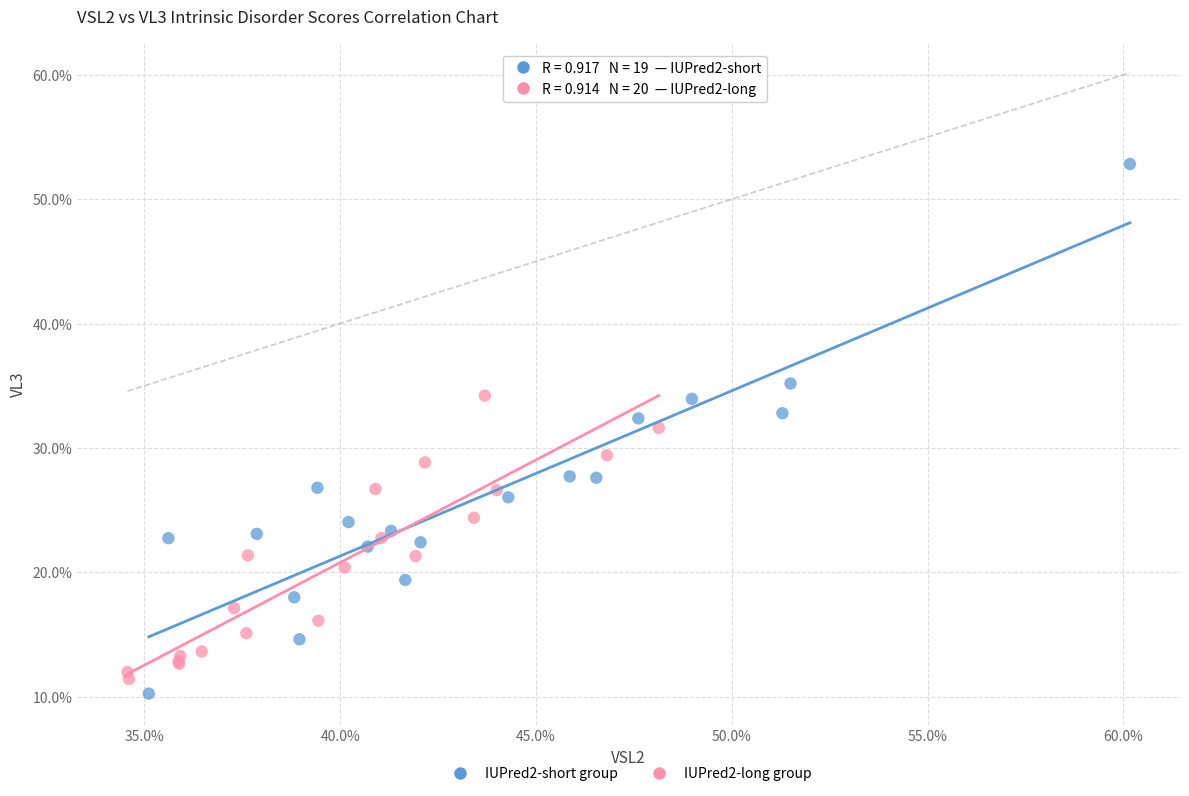

What are all the series names shown in the legend?

IUPred2-short group, IUPred2-long group